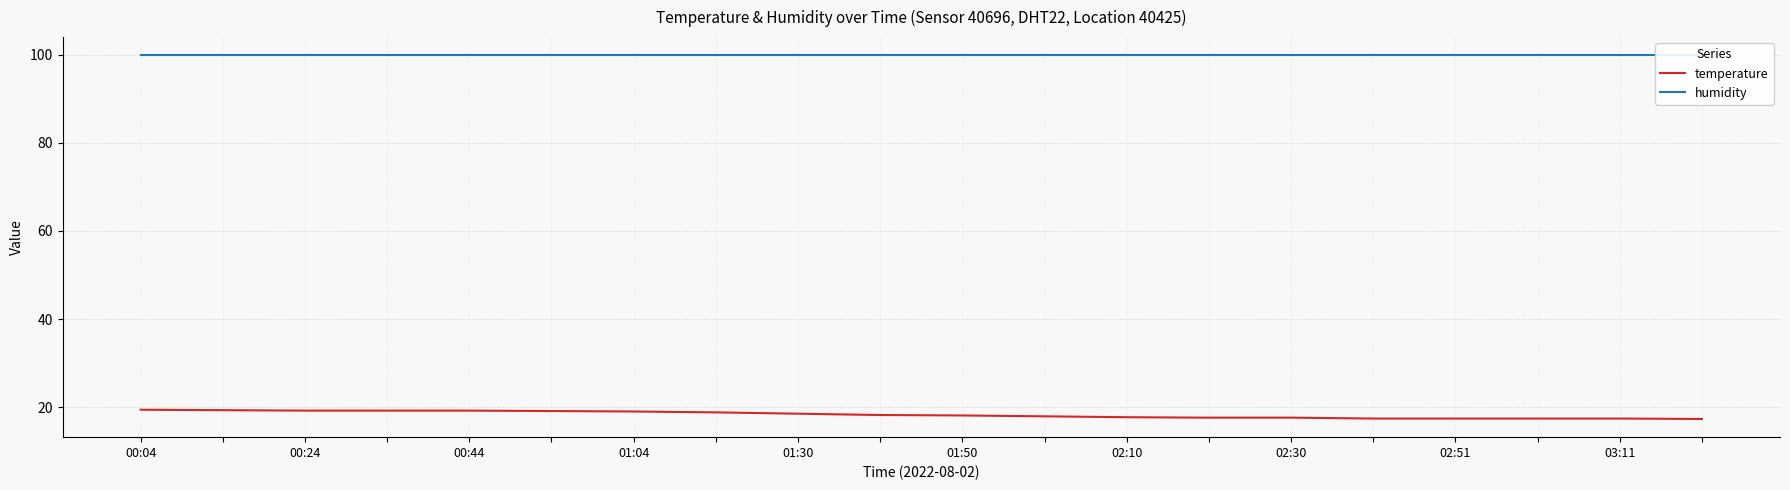

At 01:04, list the series in order from largest to smallest.

humidity, temperature